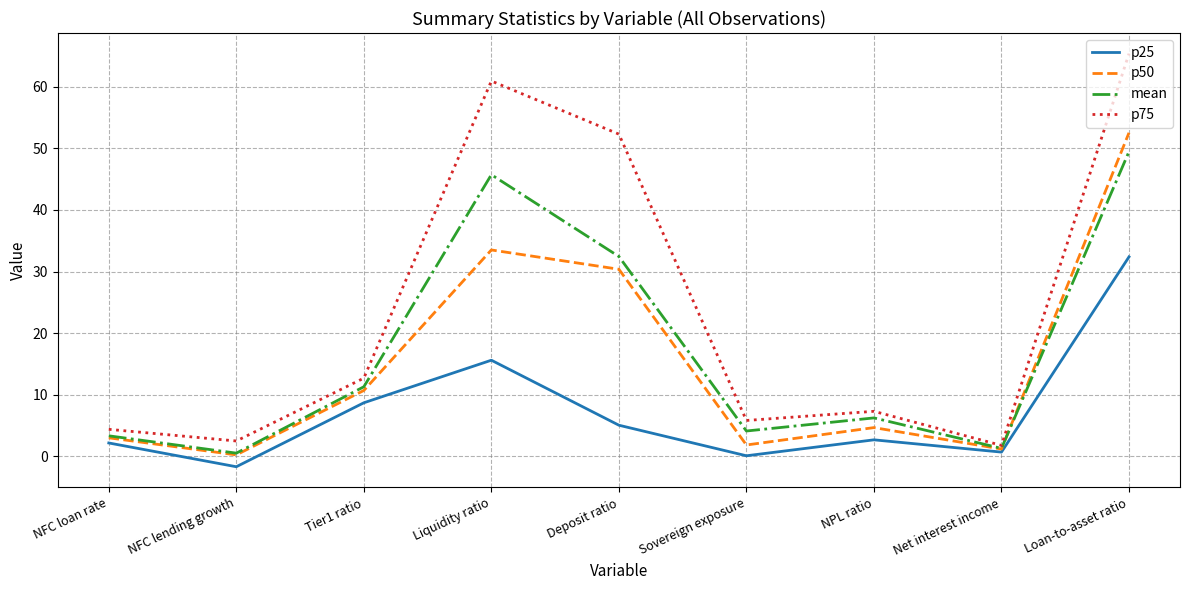

At which label does p25 reach its peak?

Loan-to-asset ratio